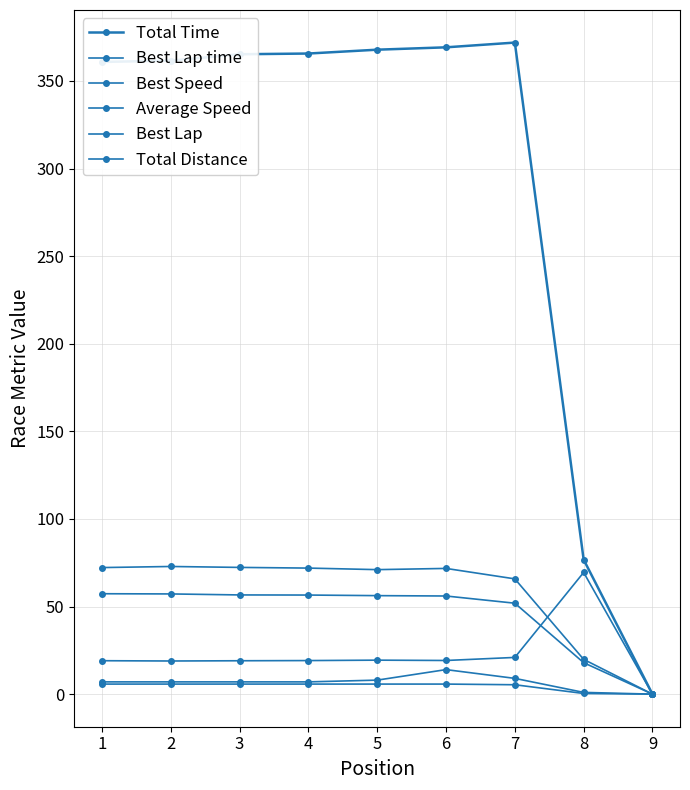

At which category does Best Lap time reach its first local valley?

2